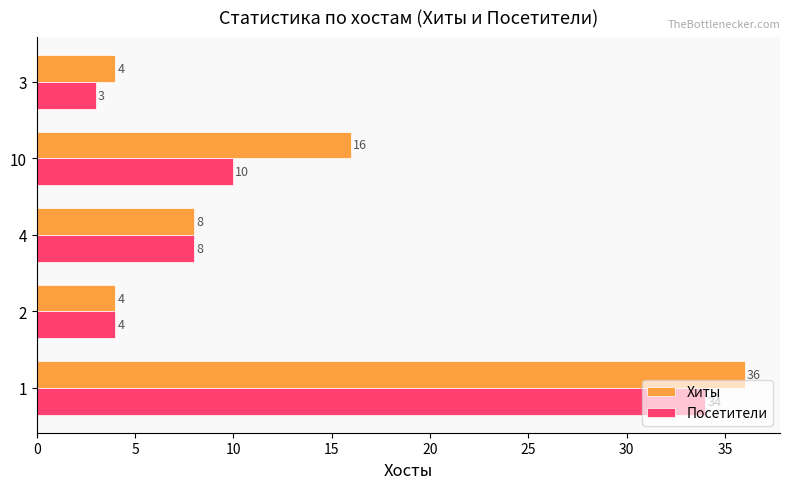

What is the greatest value displayed?

36